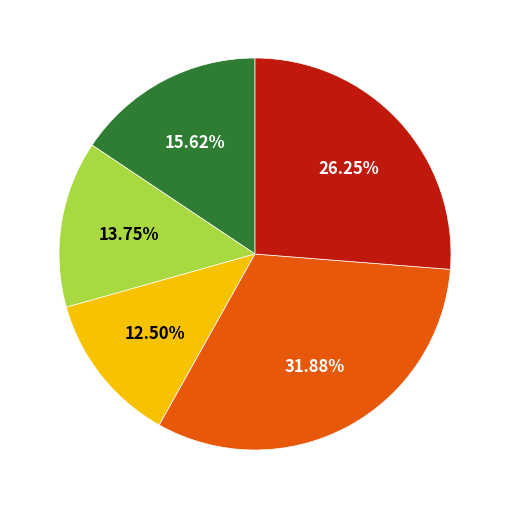

Is there a majority slice in this chart?

No